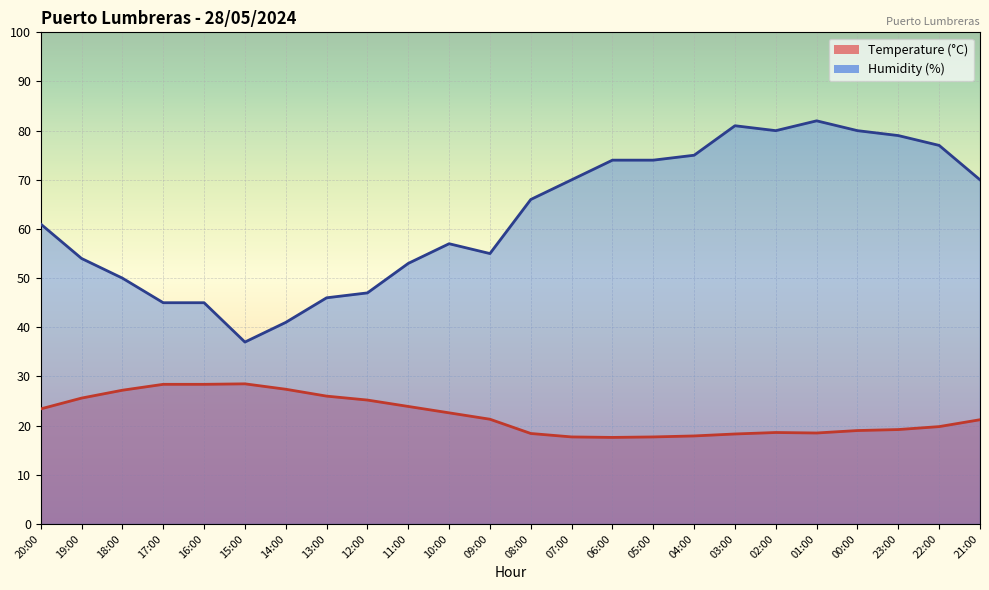

Which series has the largest range (max minus min)?

Humidity (%)